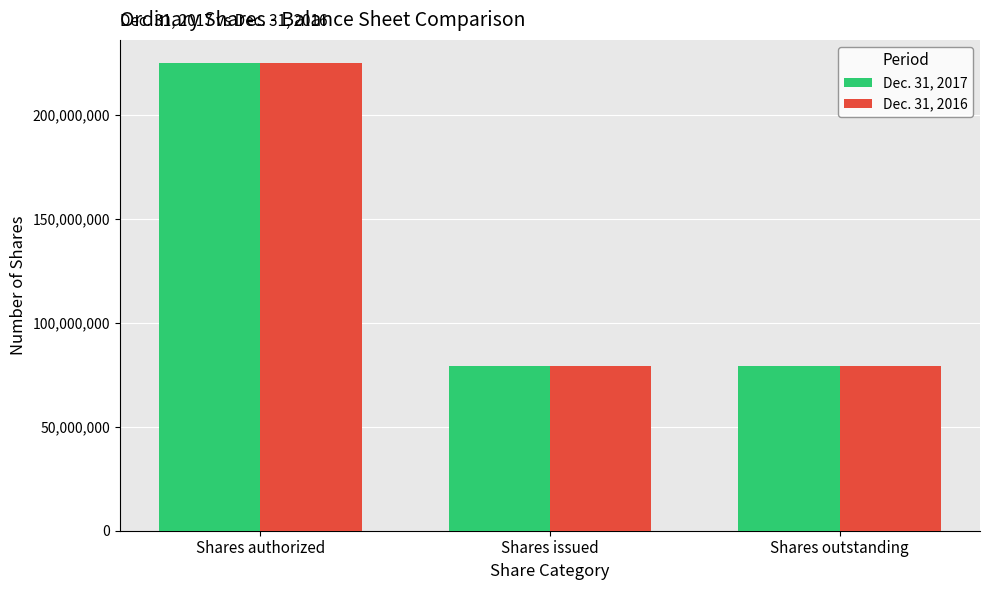

What is the greatest value displayed?

225000000